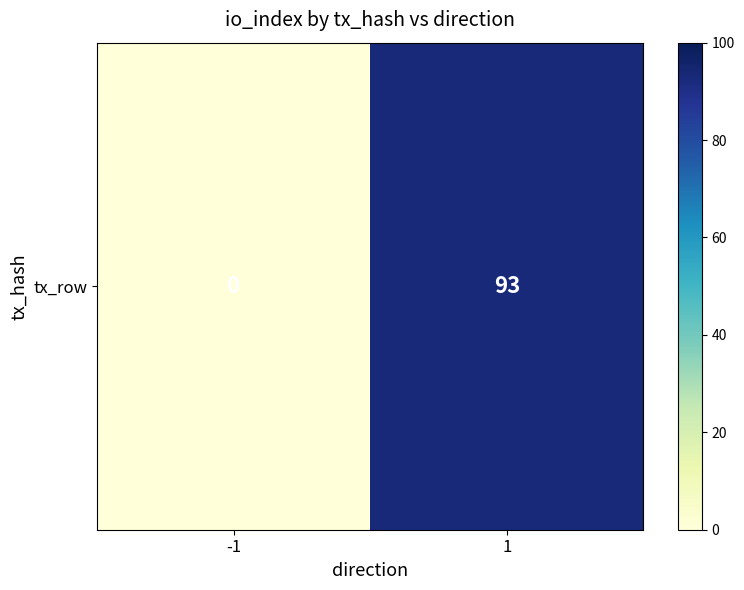

List the labels in order of value, largest first.

1, -1